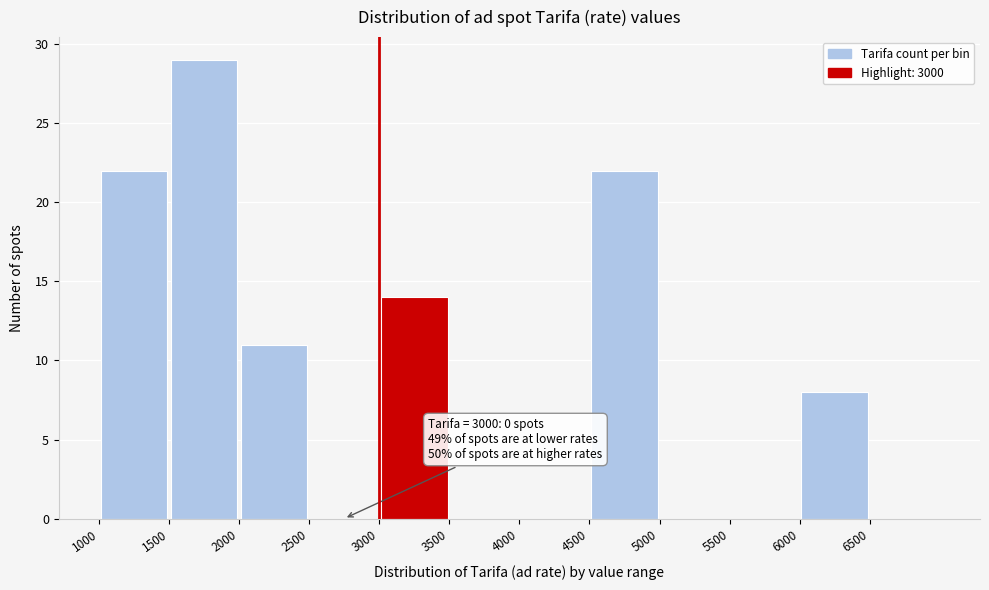

Over which range of the x-axis is the bar tallest?

1500 to 2000